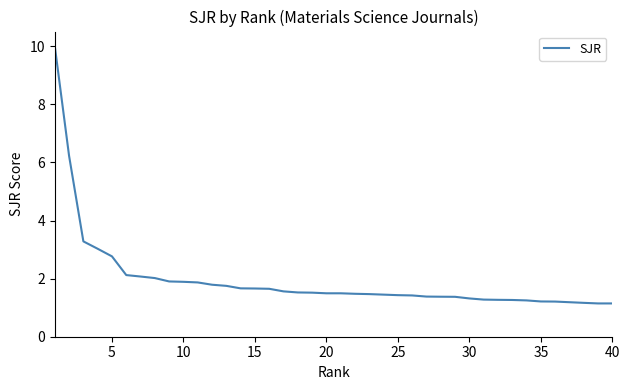

What is the difference between the maximum and minimum values?

8.9